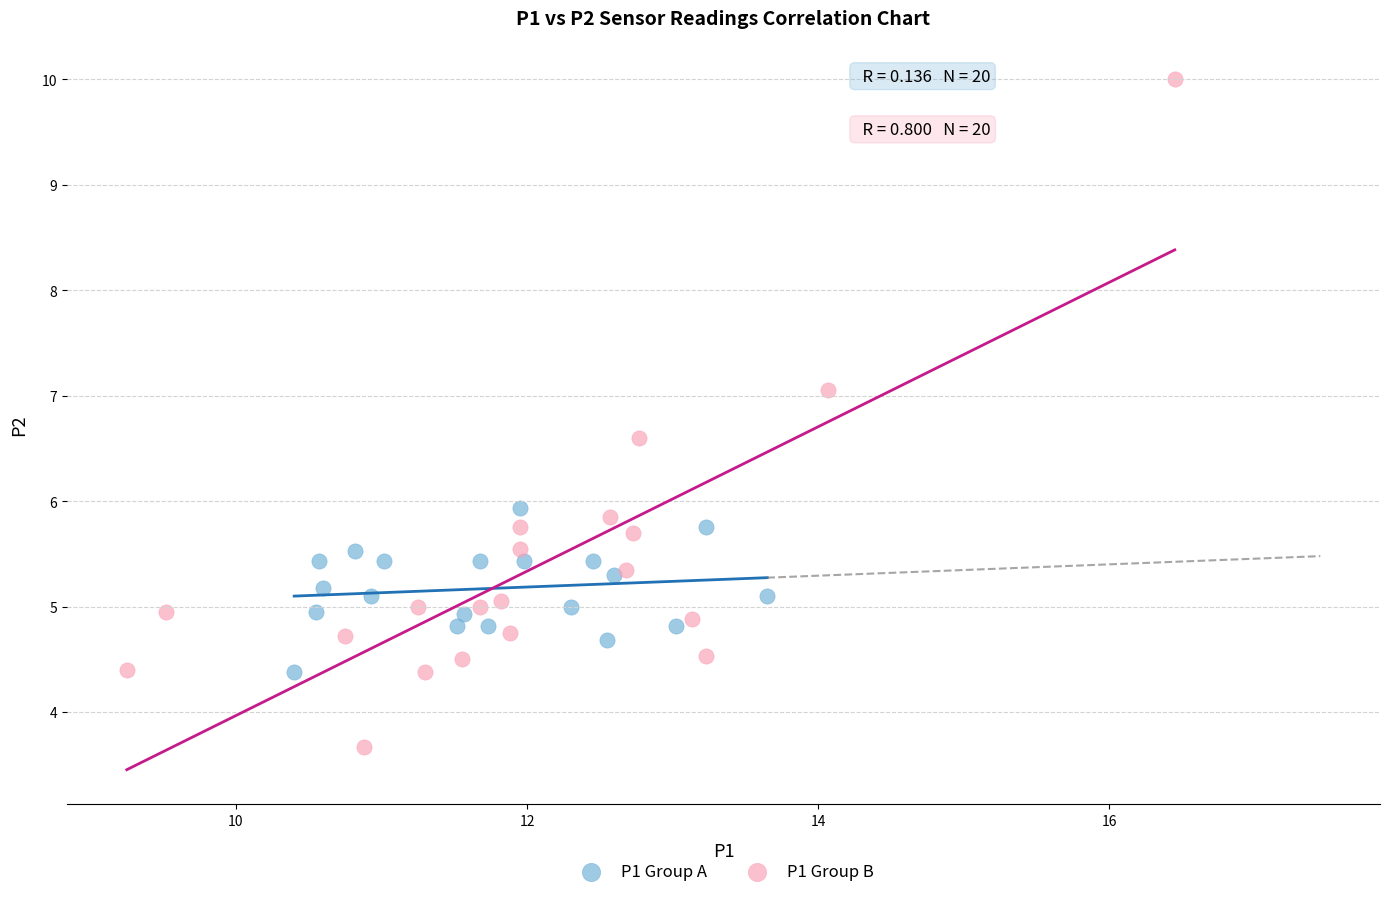

Which series reaches the maximum Y coordinate?

P1 Group B